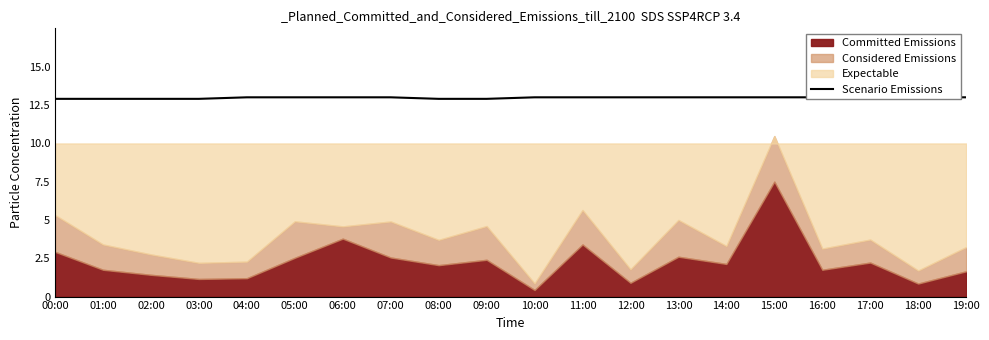

What is the greatest value displayed?

13.1